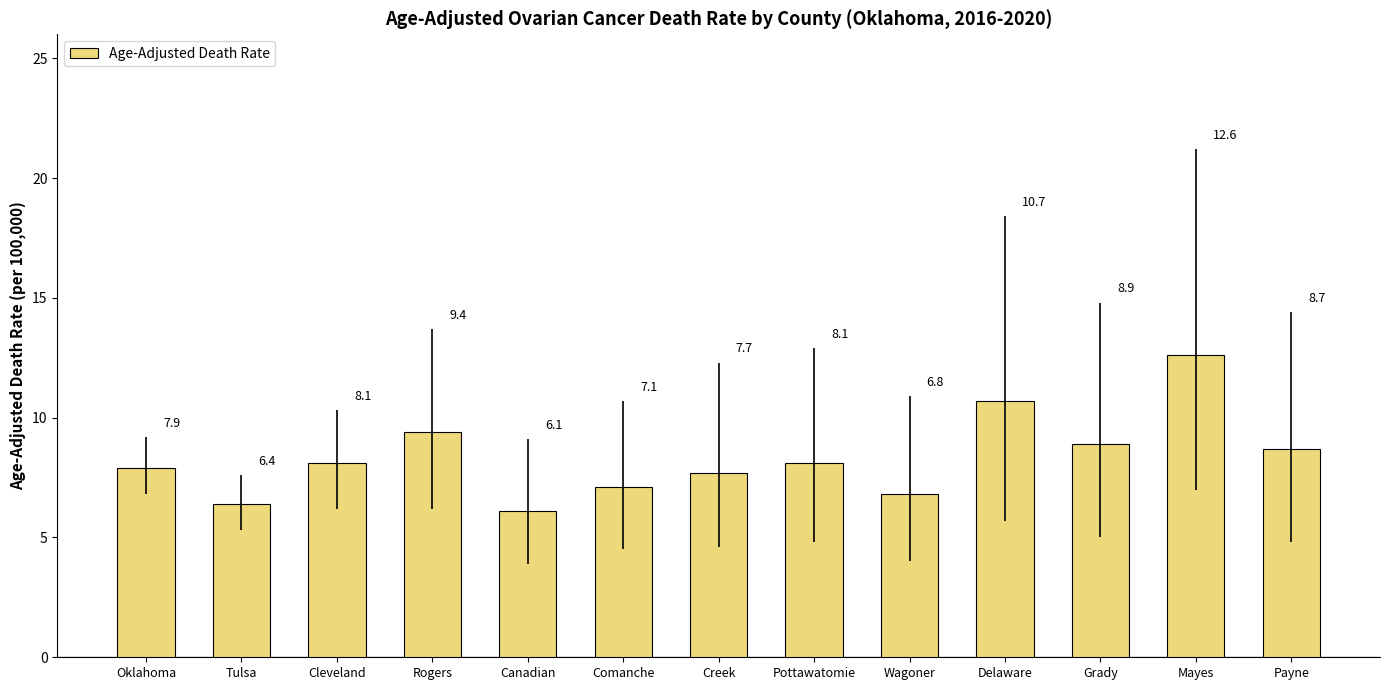

What is the label of the 10th bar from the right?

Rogers